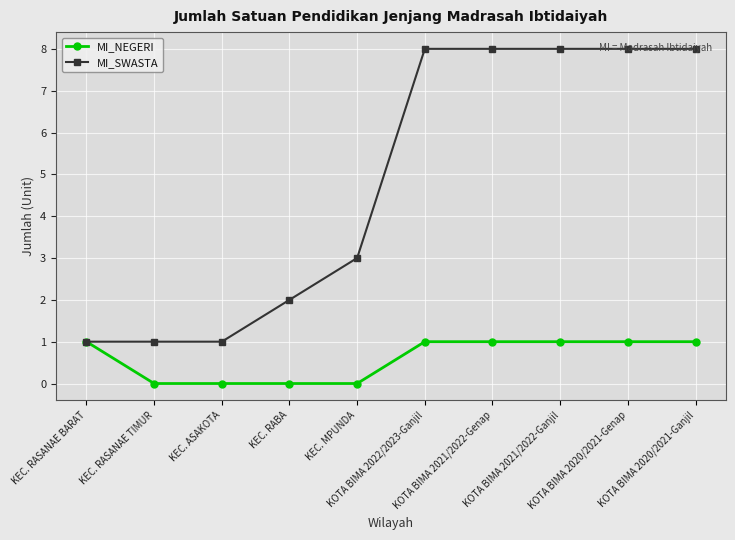

What is the average value of the MI_NEGERI series?

1